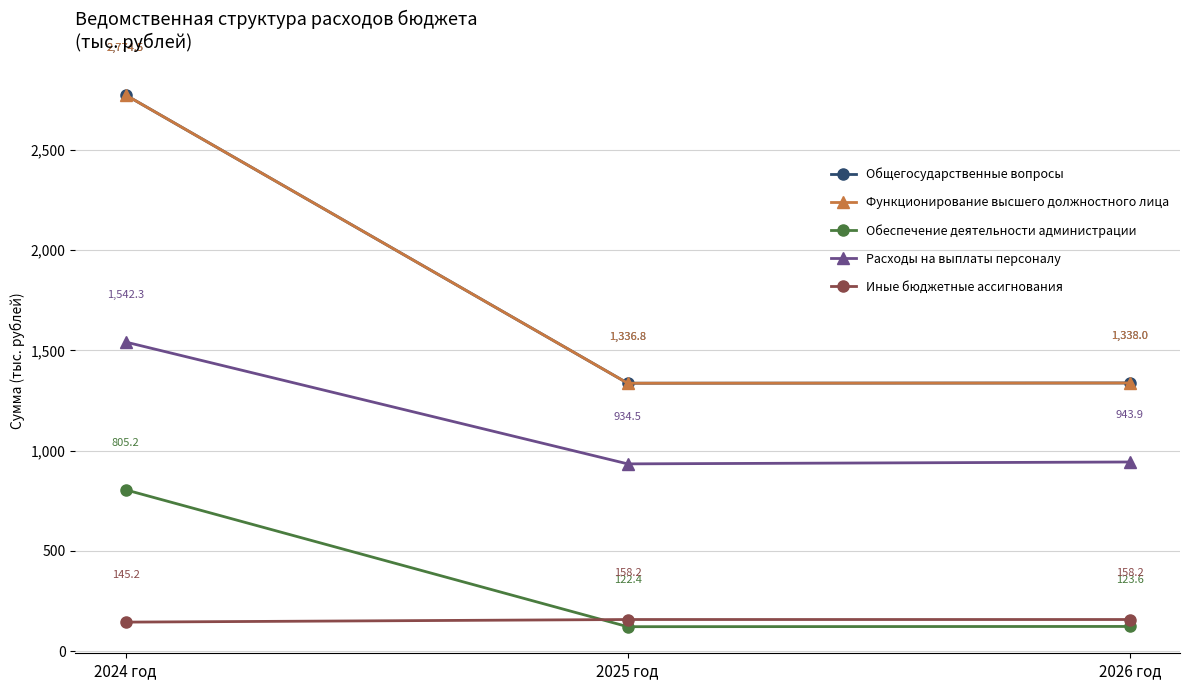

At which label is Расходы на выплаты персоналу closest to 1238?

2026 год